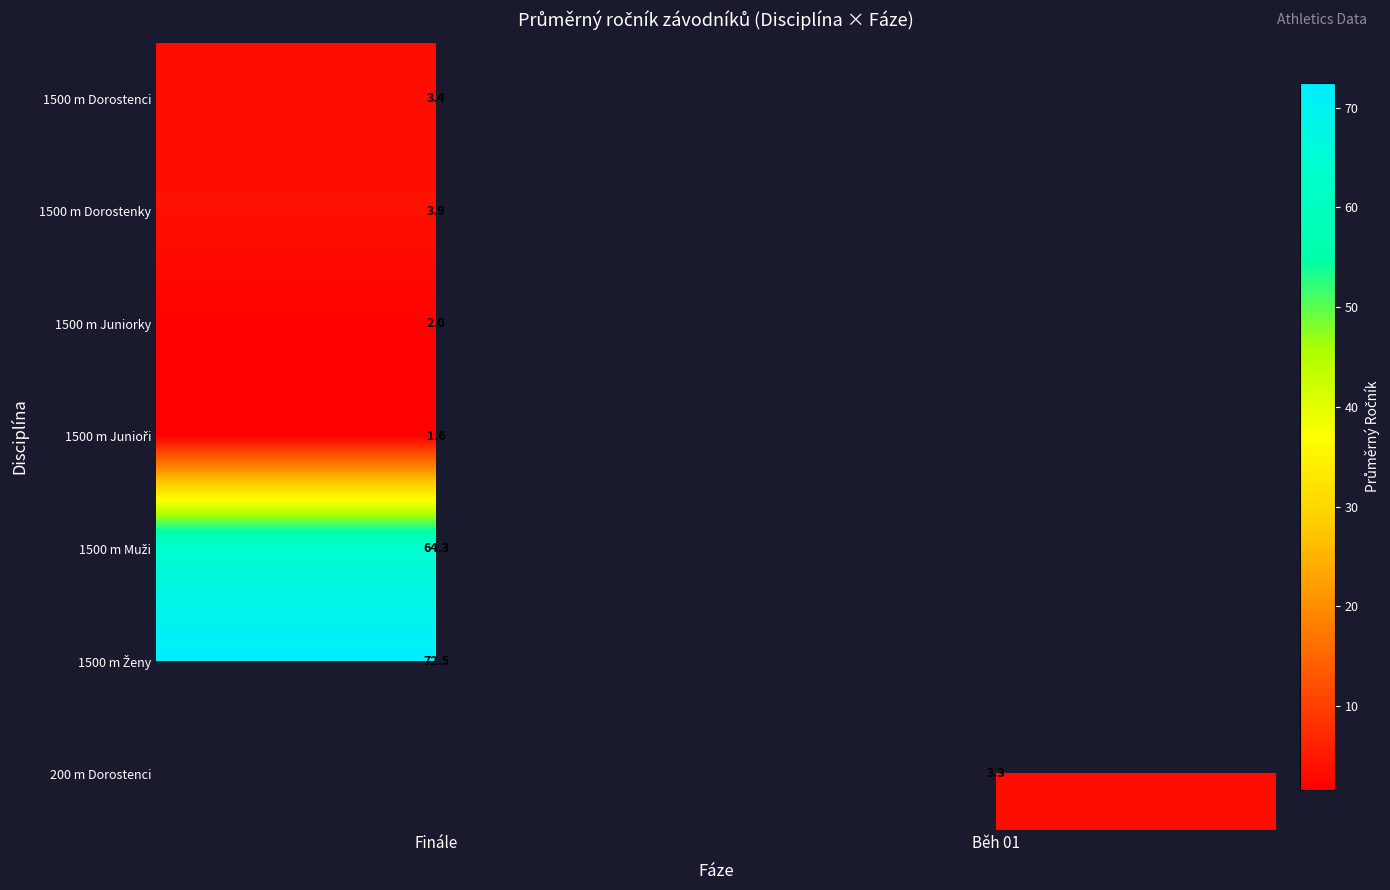

The 1500 m Dorostenci series shows 4.9 at Finále. True or false?

False